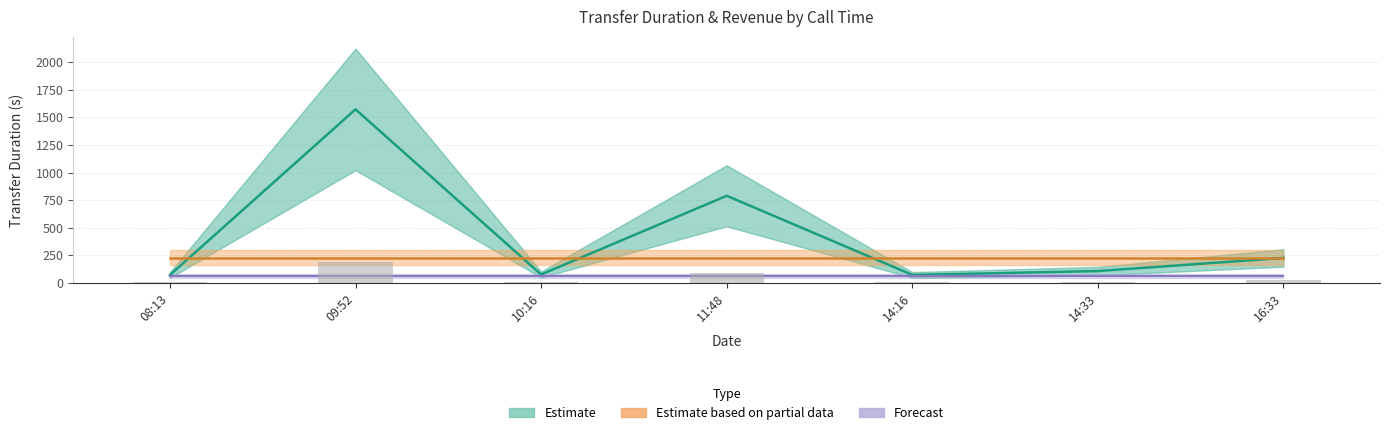

What is the minimum value shown in the chart?

11.5